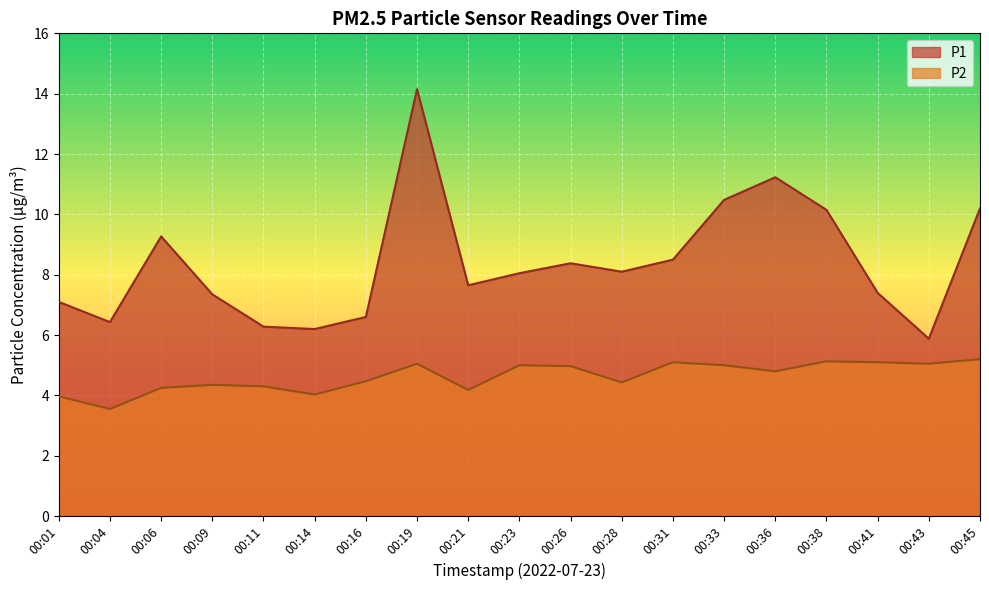

Is the value of P1 at 00:38 greater than the value of P2 at 00:04?

Yes